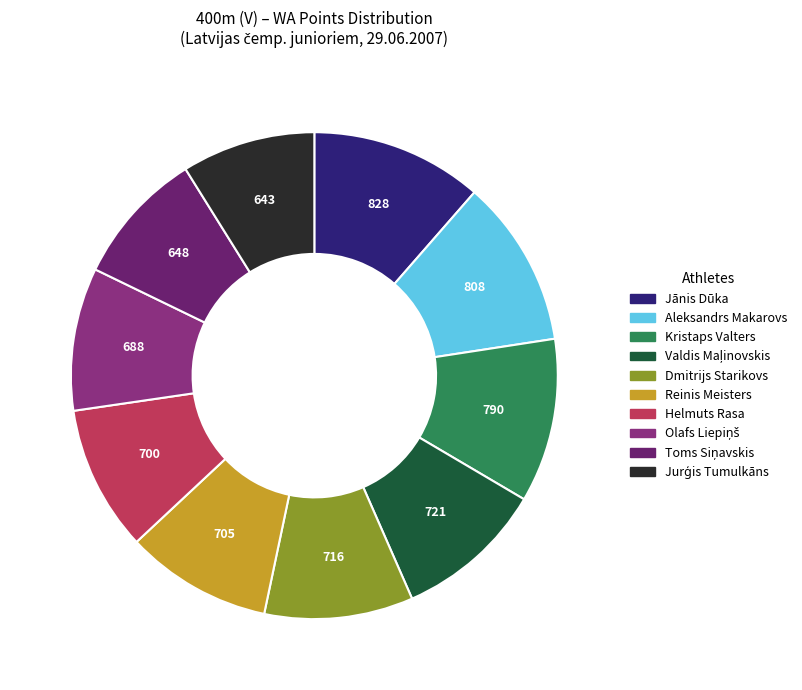

Which category has the biggest portion of the pie?

Jānis Dūka